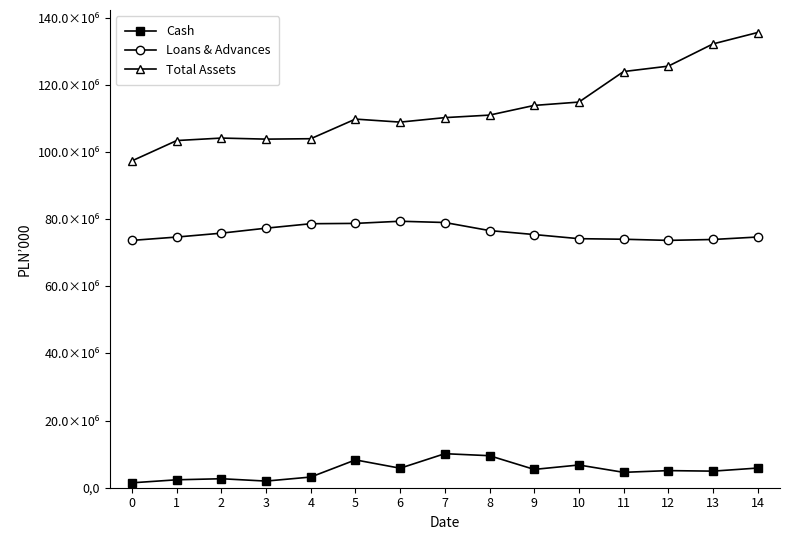

Reading left to right, list all the values displayed in this chart.

Cash: 1460289.0	2360647.0	2676407.0	1977706.0	3179736.0	8285941.0	5810033.0	10131930.4	9536090.0	5452015.9	6768777.0	4581063.0	5094983.8	4937063.0	5856992.0
Loans & Advances: 73639342.0	74635652.4	75794251.1	77279678.0	78603326.0	78702577.0	79341857.0	78965472.9	76565163.1	75380270.5	74152070.0	73983320.0	73643059.9	73910677.0	74645200.0
Total Assets: 97322785.0	103366182.2	104107029.6	103791480.2	103913908.2	109755965.0	108858216.0	110193772.8	110941969.7	113827975.1	114823623.0	123909376.0	125520004.2	132138048.0	135535070.0